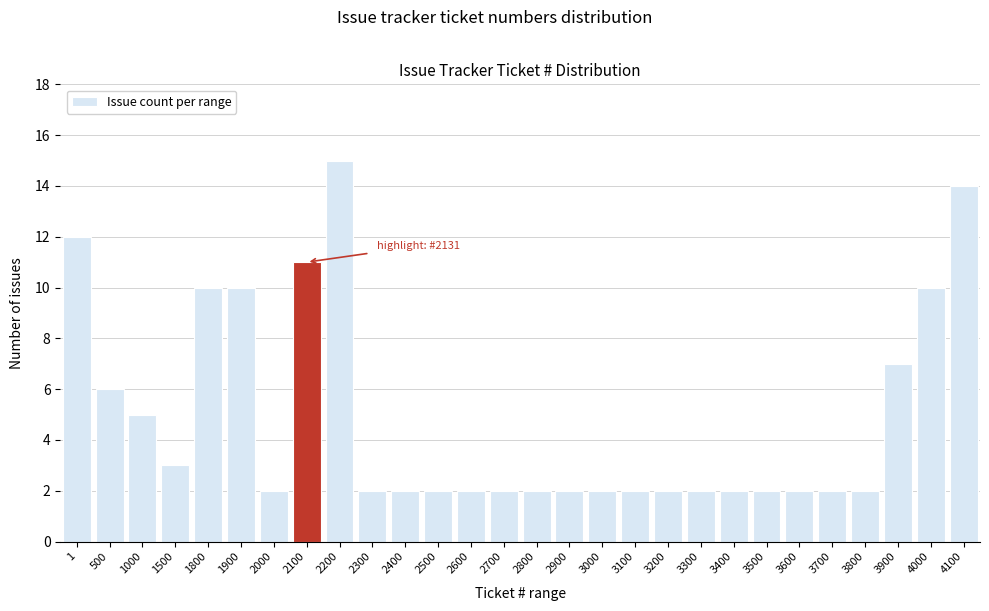

Reading left to right, what are all the values shown in this chart?

1=12	500=6	1000=5	1500=3	1800=10	1900=10	2000=2	2100=11	2200=15	2300=2	2400=2	2500=2	2600=2	2700=2	2800=2	2900=2	3000=2	3100=2	3200=2	3300=2	3400=2	3500=2	3600=2	3700=2	3800=2	3900=7	4000=10	4100=14